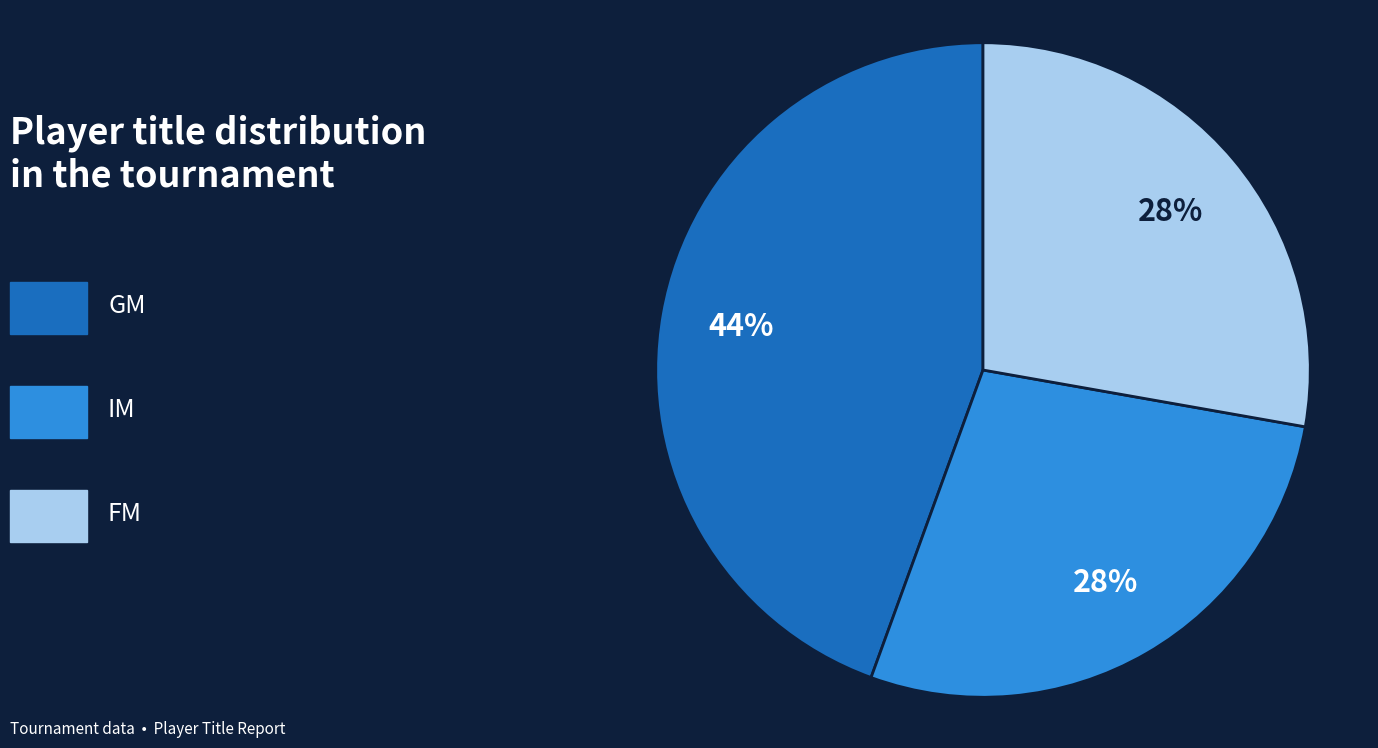

How many slices are in this pie chart?

3